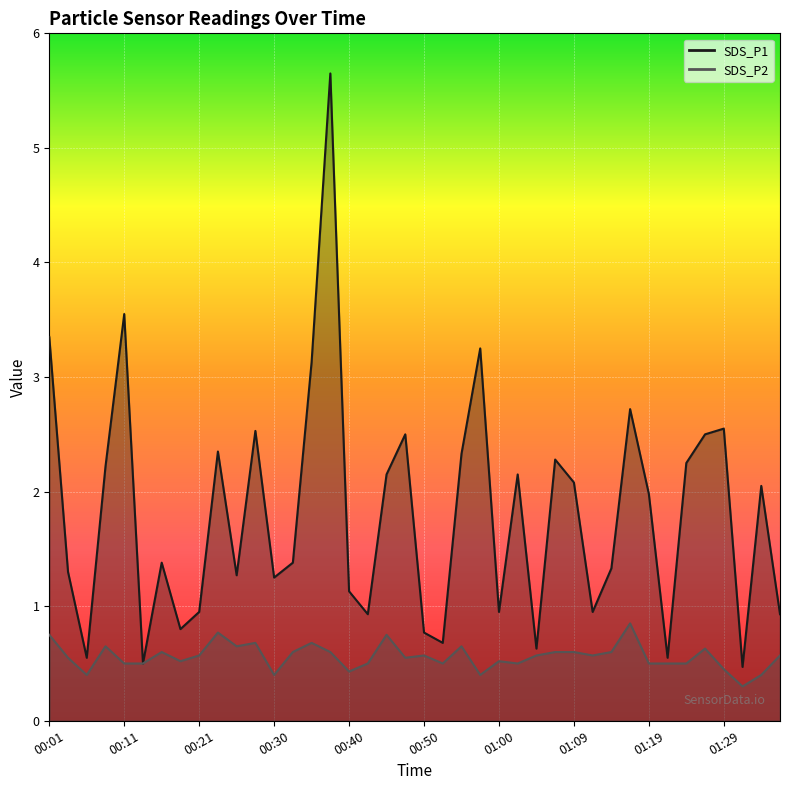

The SDS_P1 series shows 1.4 at 00:33. True or false?

True